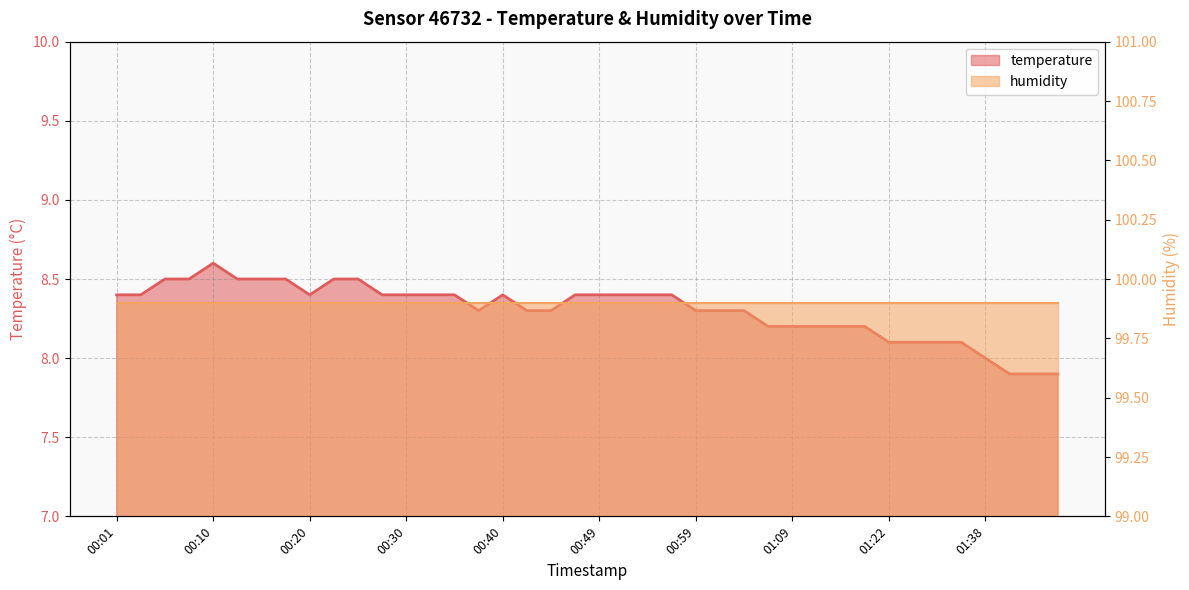

What is the change in value from 00:23 to 01:07?

-0.3